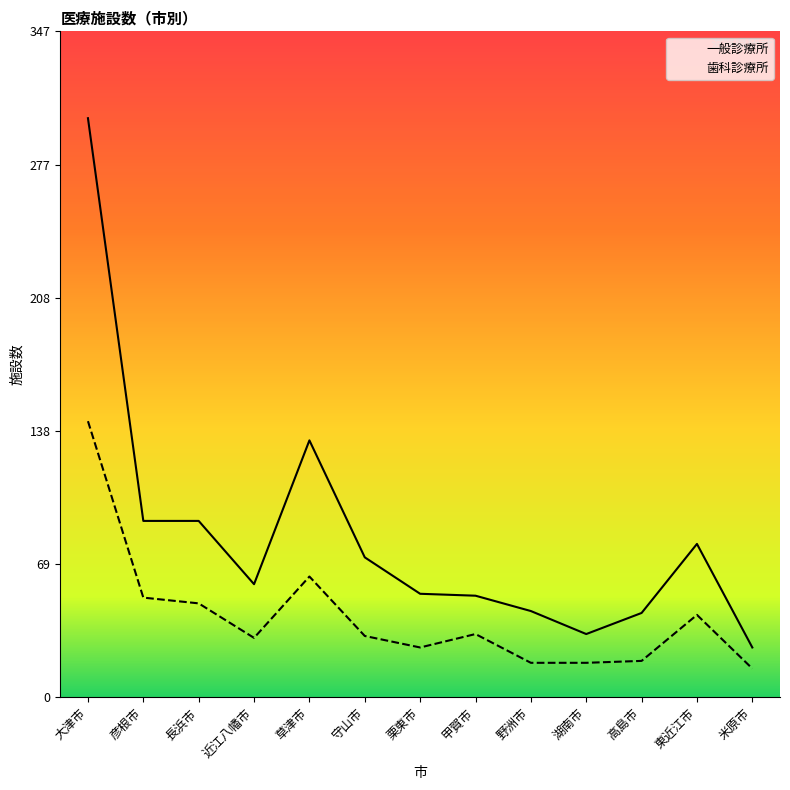

What is the total value across all series at 近江八幡市?

90